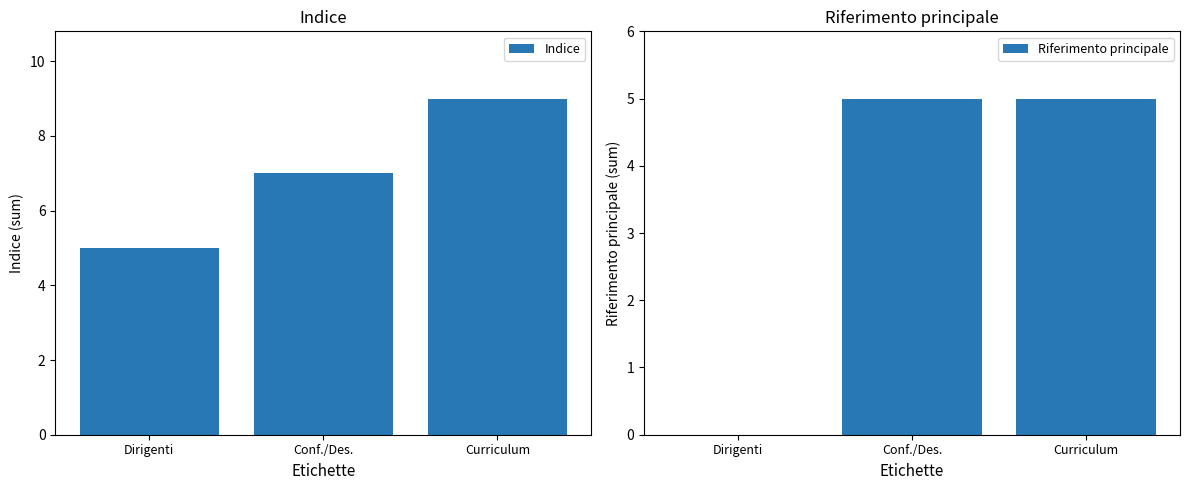

What is the total value across all series at Conf./Des.?

12